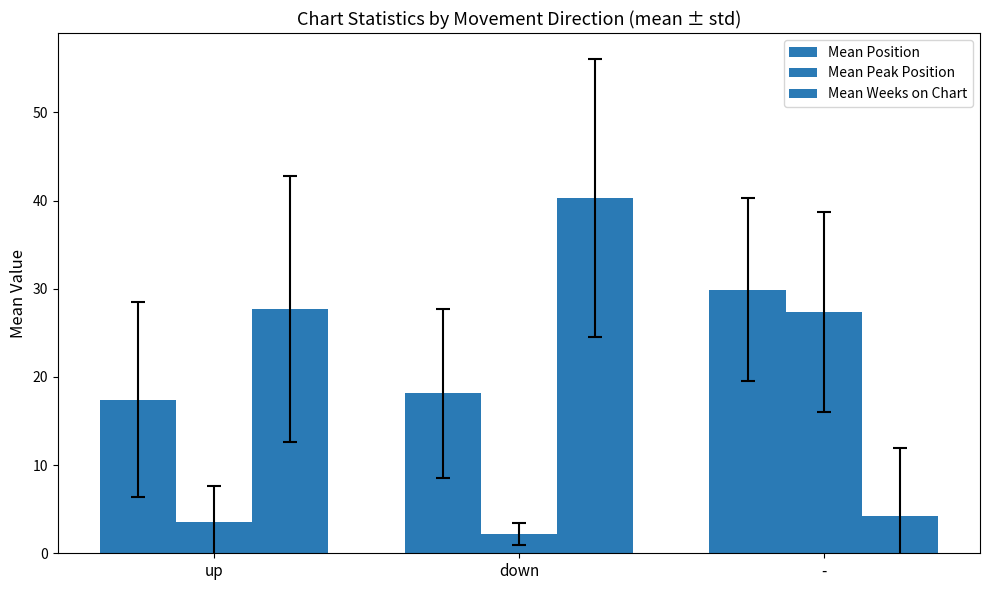

The Mean Weeks on Chart series shows 40.3 at down. True or false?

True